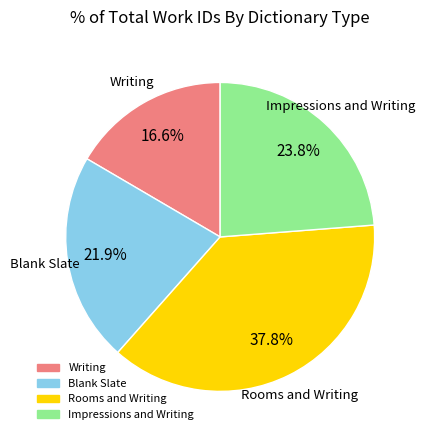

Which category has the biggest portion of the pie?

Rooms and Writing